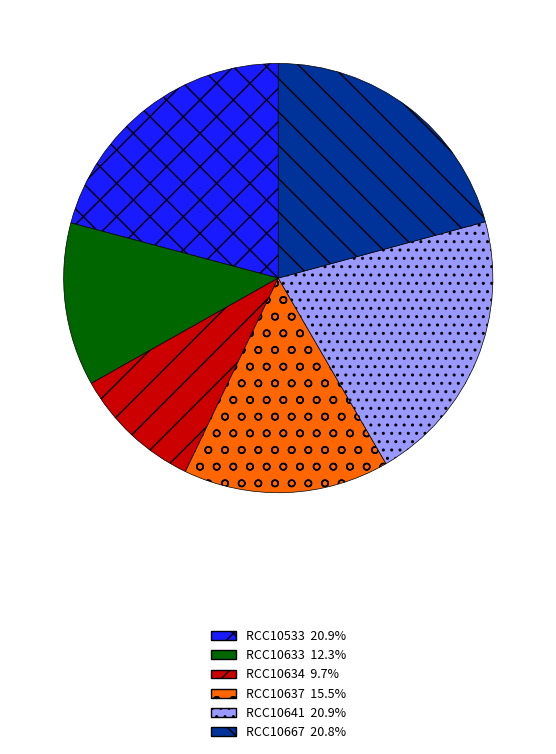

Does any single category account for the majority?

No